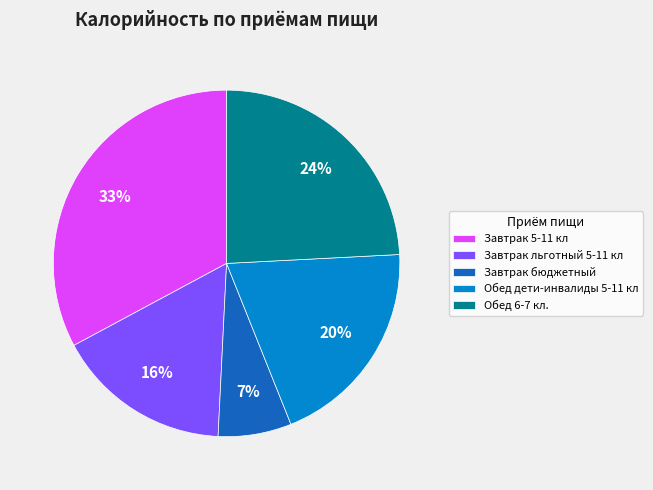

To the nearest percent, what is the difference between the largest and smallest slice percentages?

26%